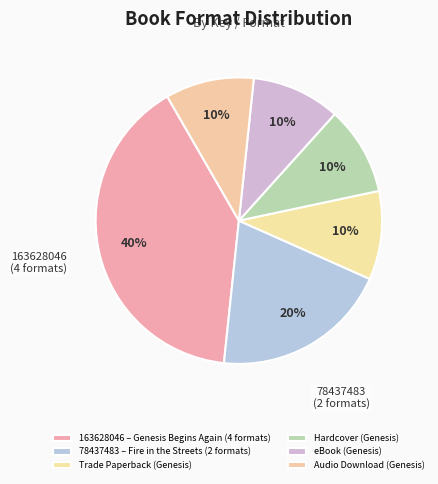

Which category has the smallest portion of the pie?

Trade Paperback
(Genesis)